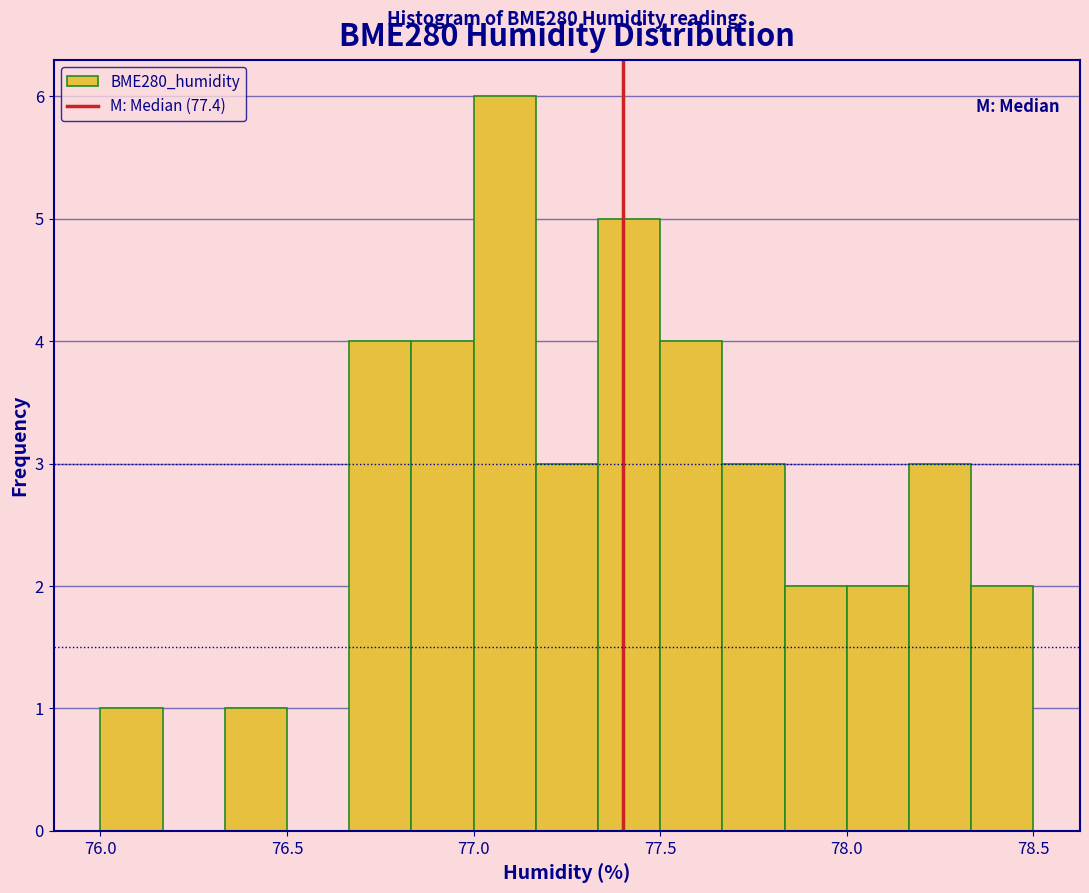

Read against the x-axis, roughly where is the centre of the tallest bar?

77.10